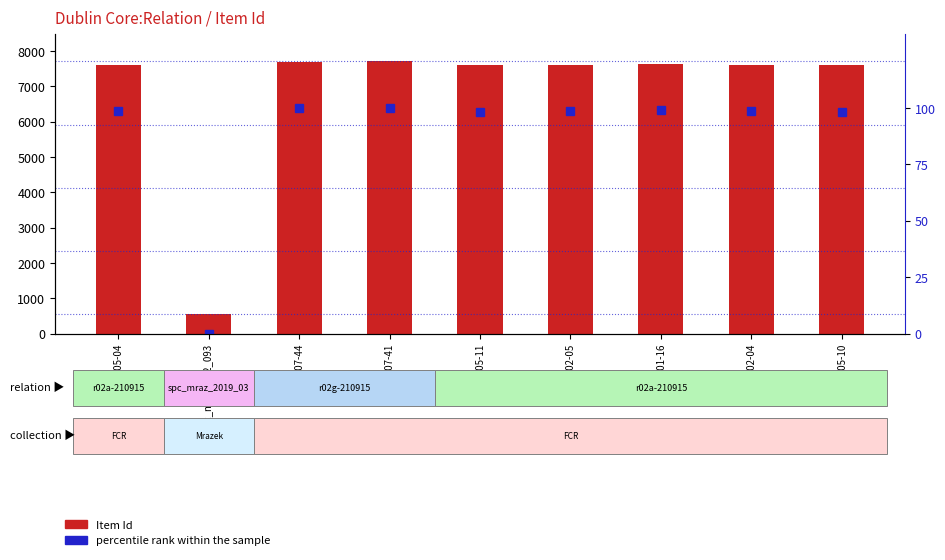

What is the difference between the Item Id values at r02a02-04 and r02g07-41?

86.0